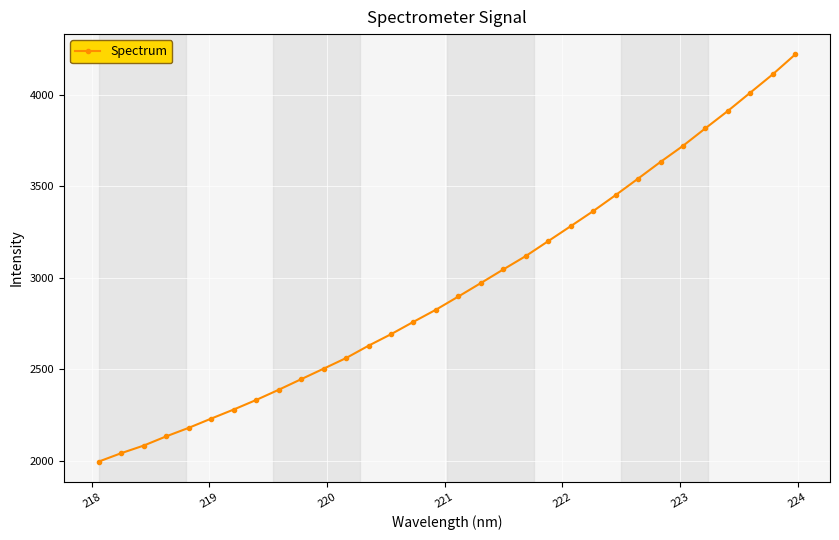

What is the value of the 1st point from the left?

1997.0